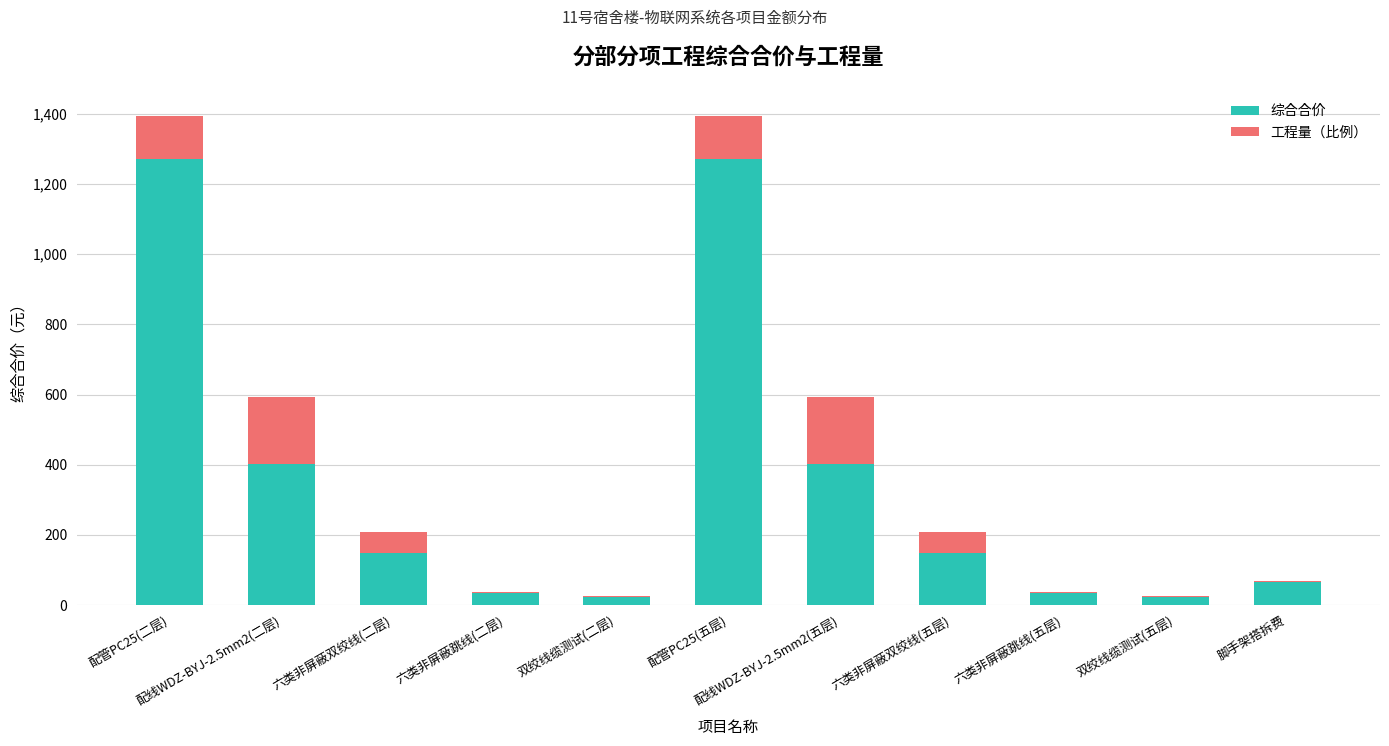

What are all the series names shown in the legend?

综合合价, 工程量（比例）